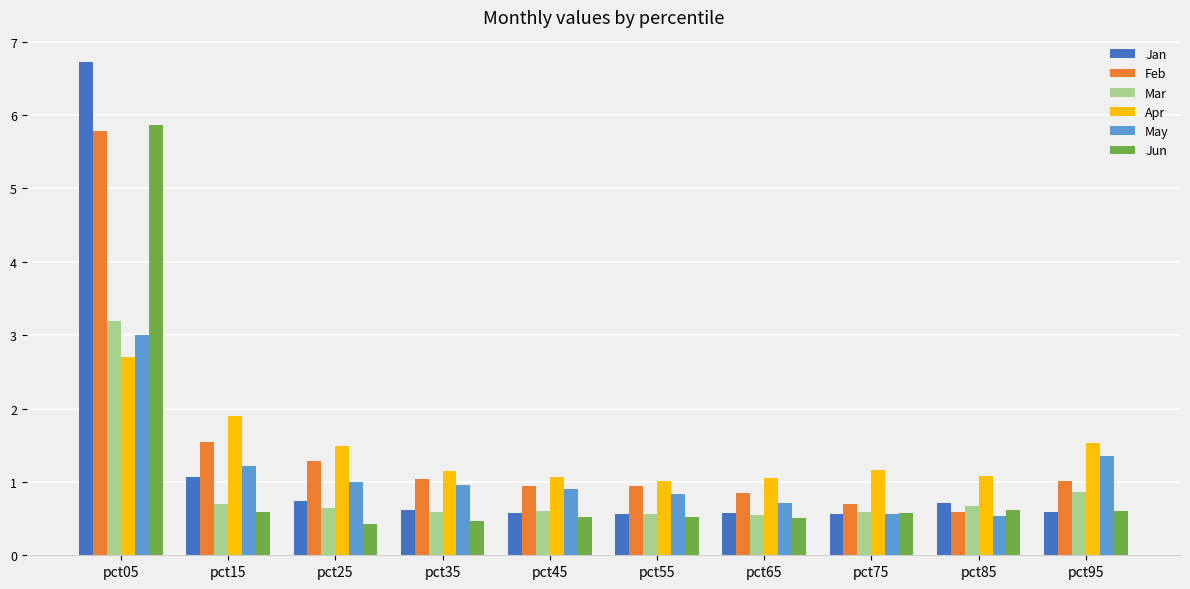

At pct25, list the series in order from largest to smallest.

Apr, Feb, May, Jan, Mar, Jun